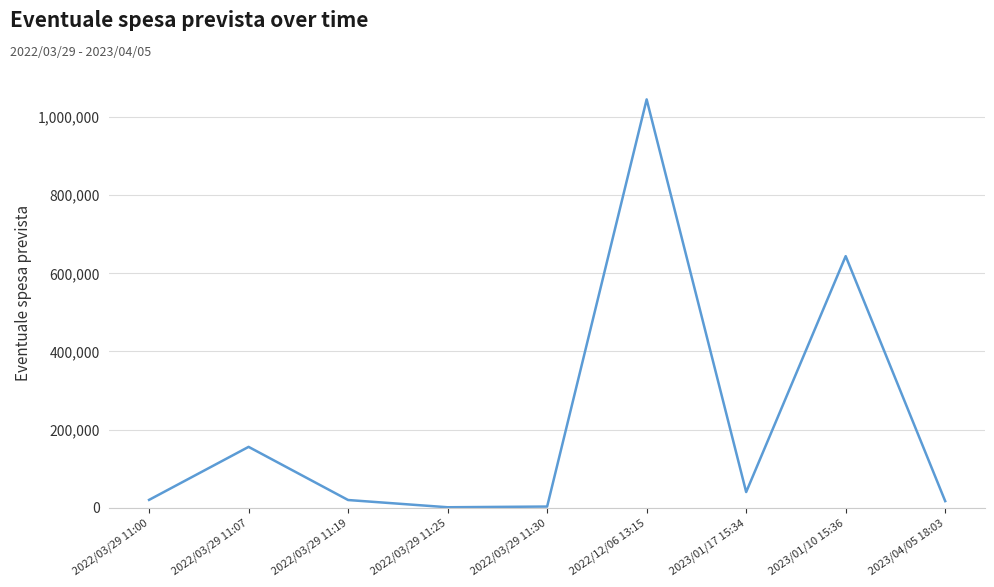

How many series are shown in this chart?

1